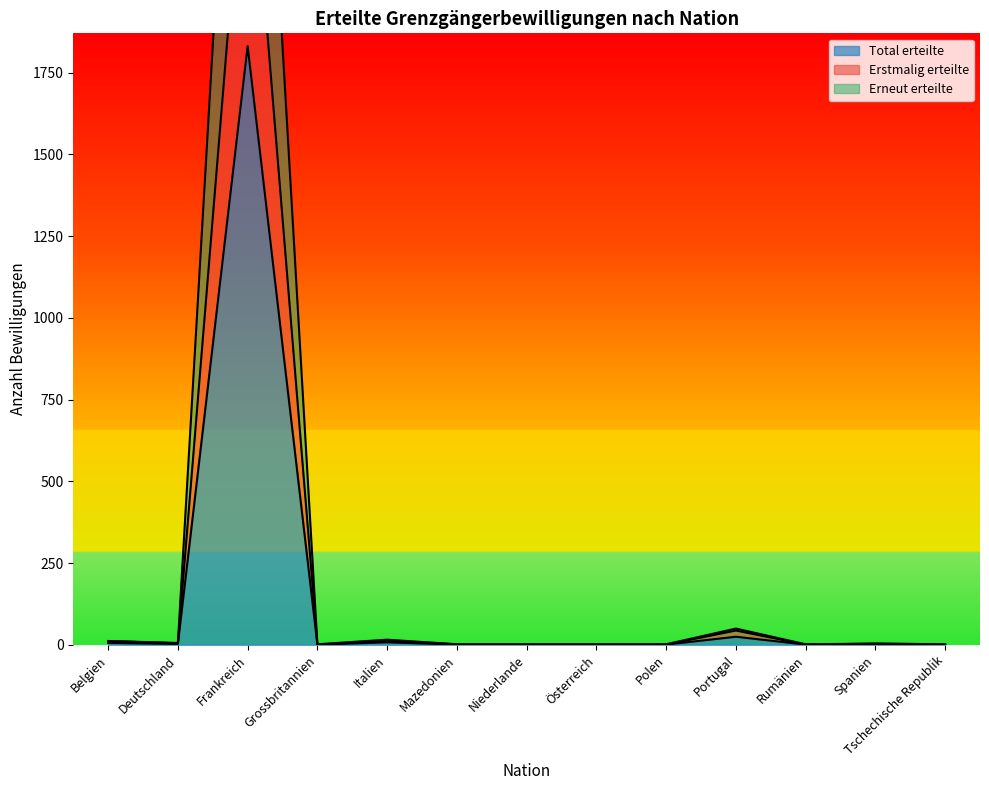

What position from the right is Grossbritannien?

10